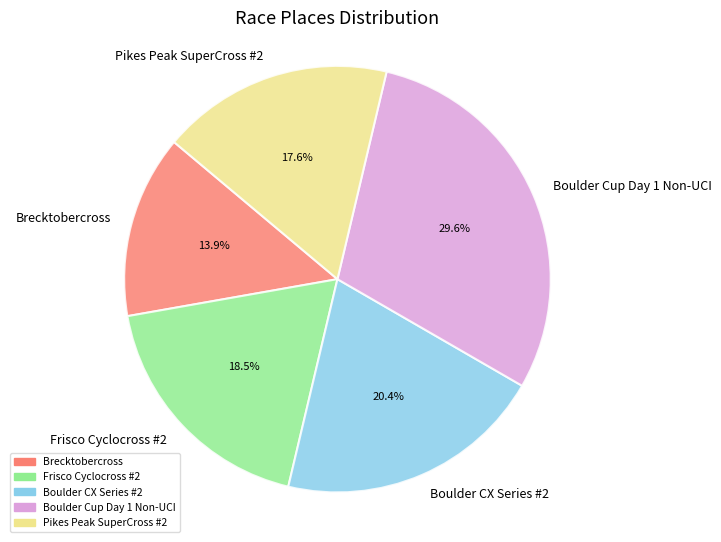

Count the number of slices in the pie.

5